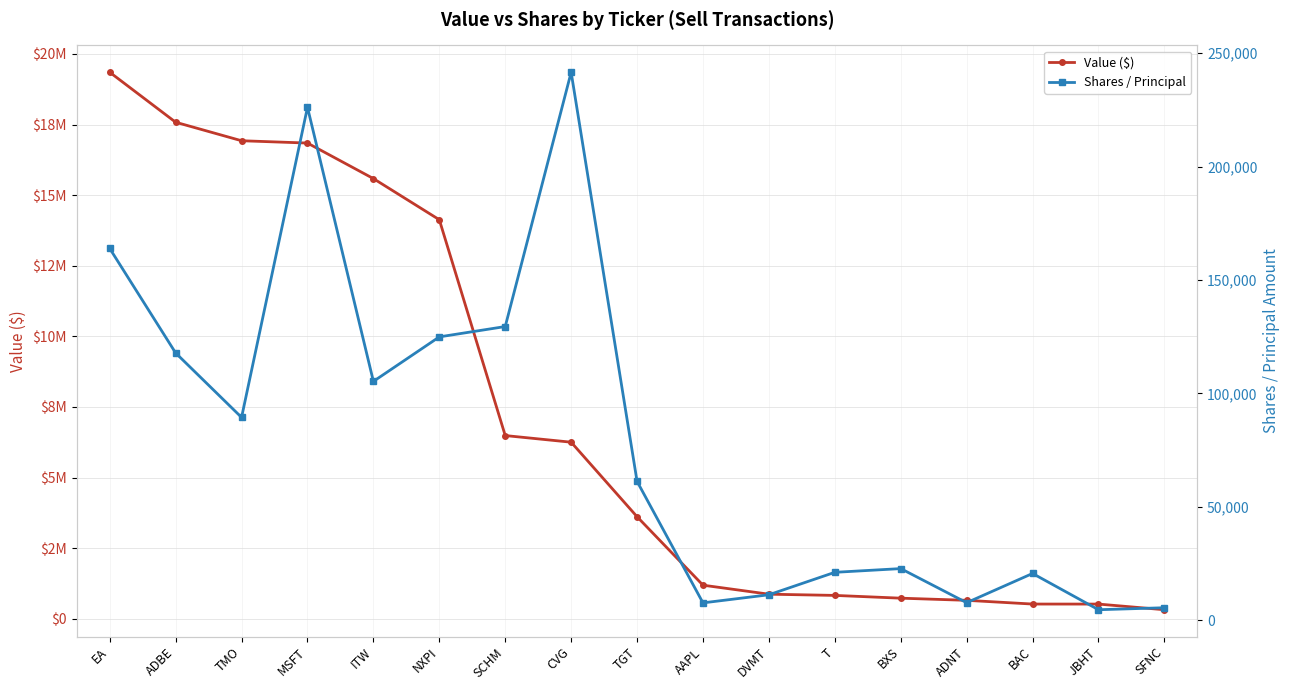

What is the maximum value shown in the chart?

19350000